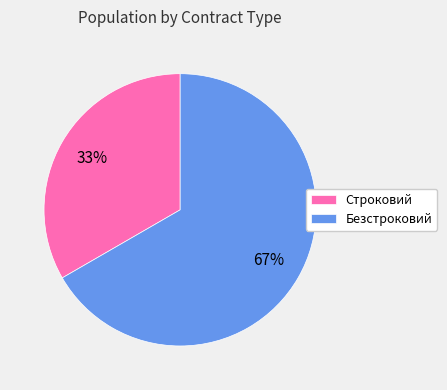

What percentage is the Строковий slice, to the nearest percent?

33%